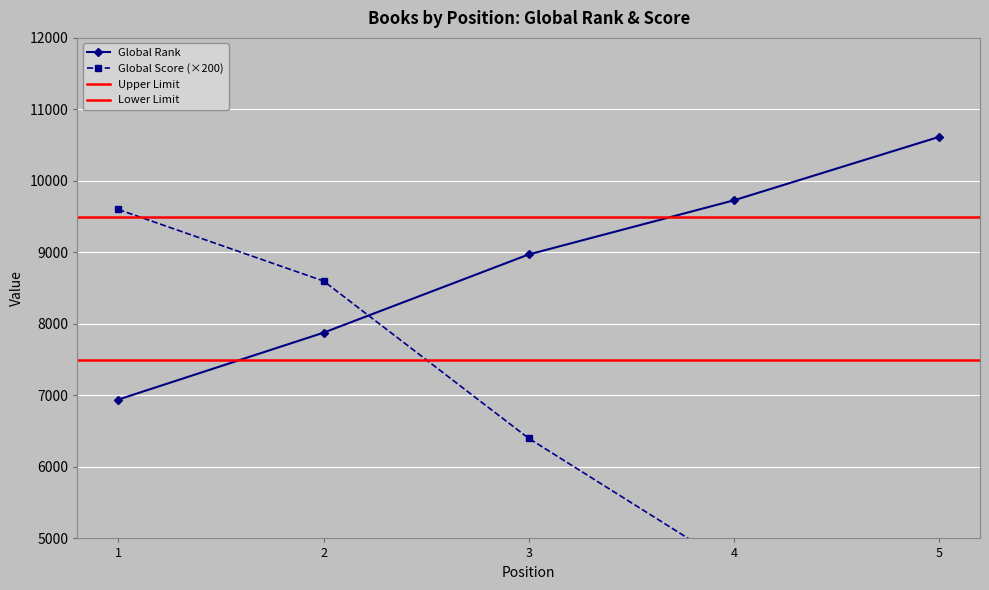

What is the average value of the Global Rank series?

8827